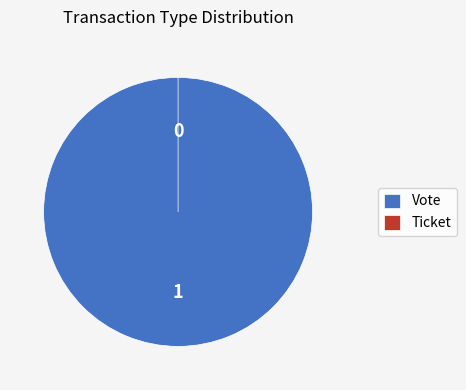

Combined, do Vote and Ticket account for over 50%?

Yes